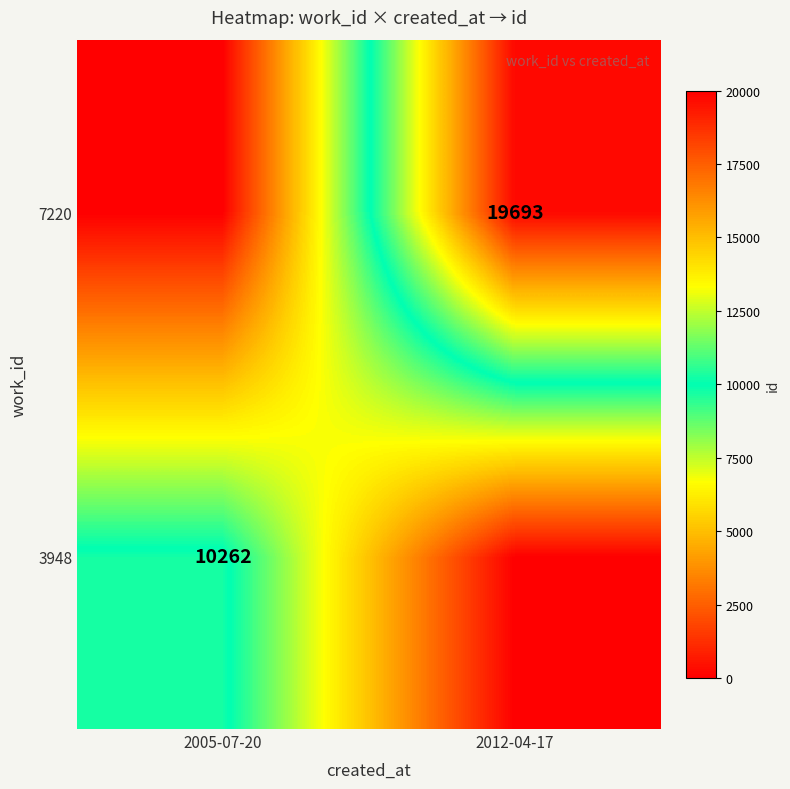

Which label corresponds to the smallest value in the chart?

2012-04-17